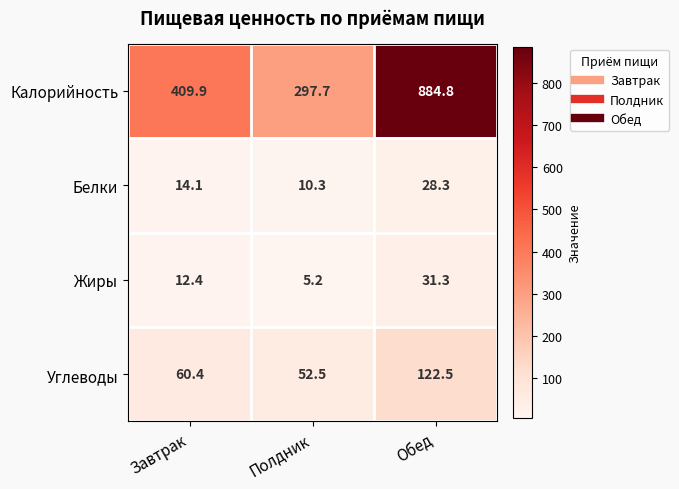

At which category is the sum across all series the highest?

Обед